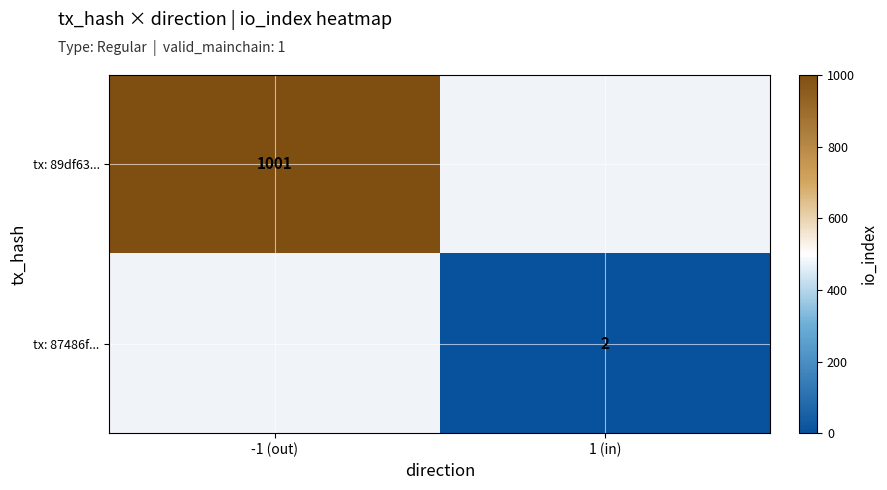

The value of tx: 87486f... at 1 (in) is 2. True or false?

True